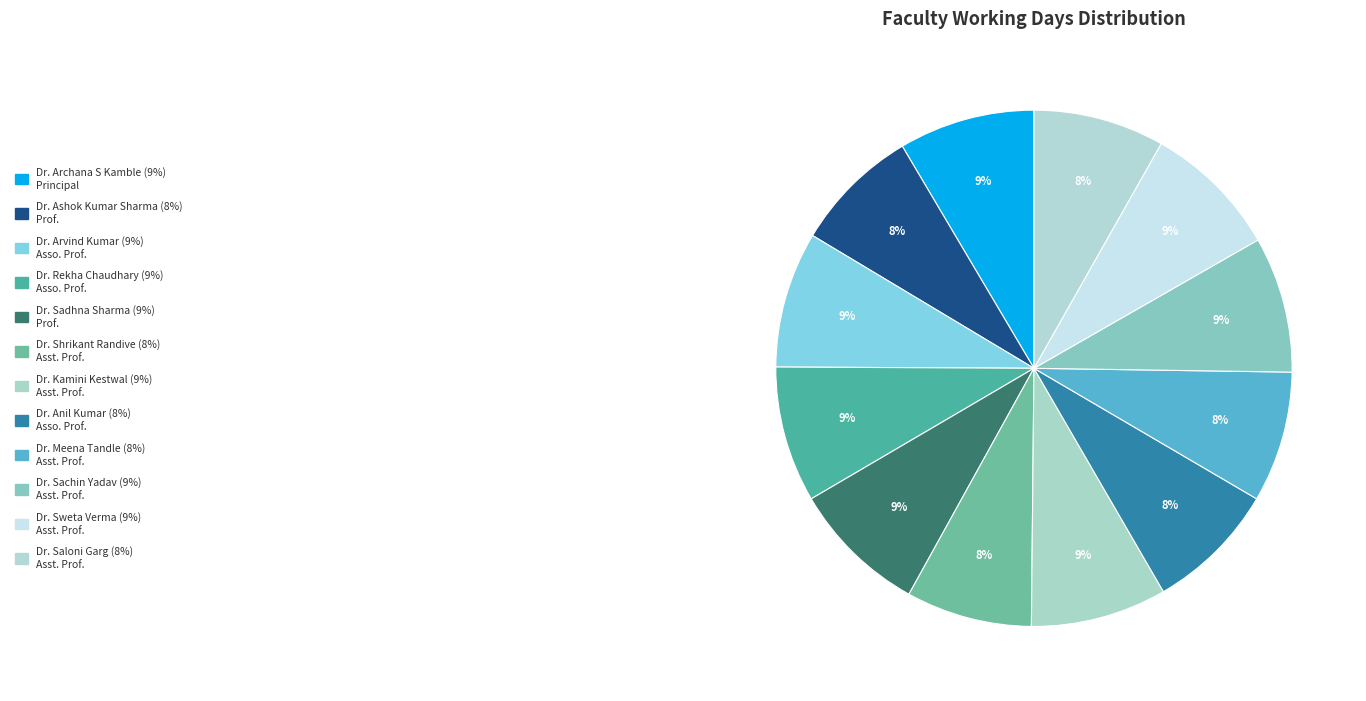

Which slice is the largest?

Dr. Archana S Kamble